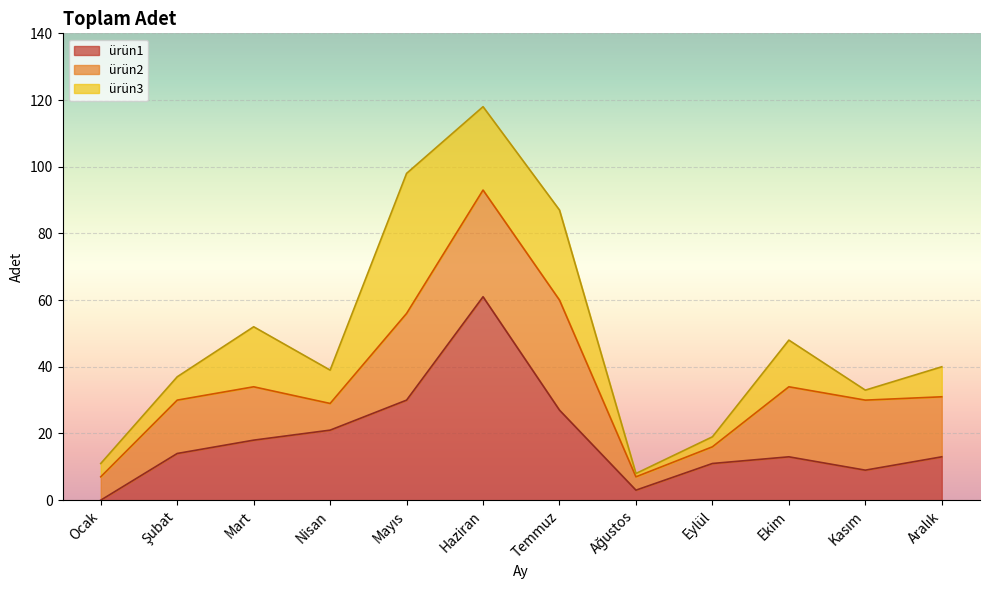

How many positive values does the ürün1 series have?

11